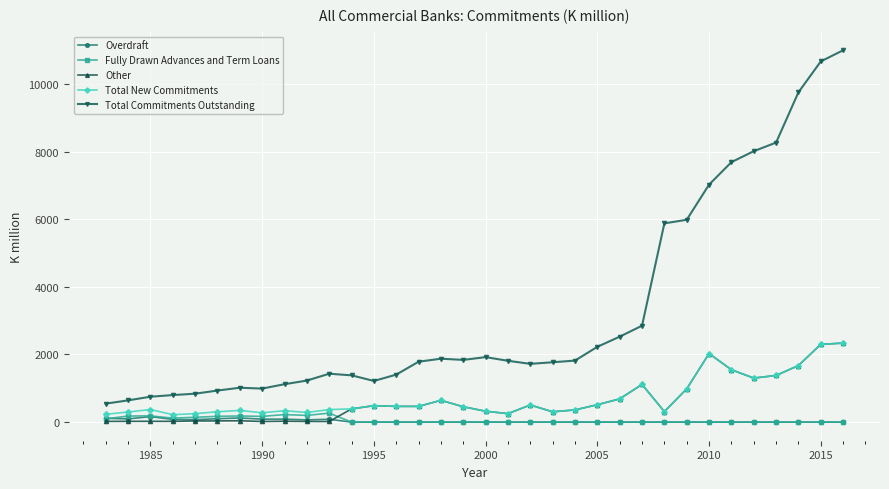

What is the value of the Total New Commitments point at the 29th from the left?

1548.8